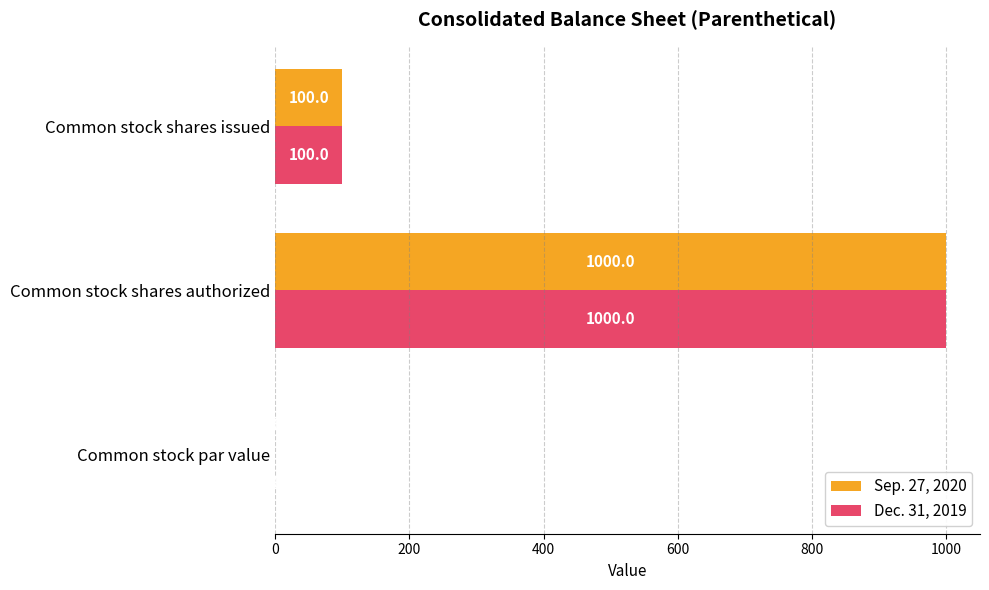

How many data points does each series have?

3